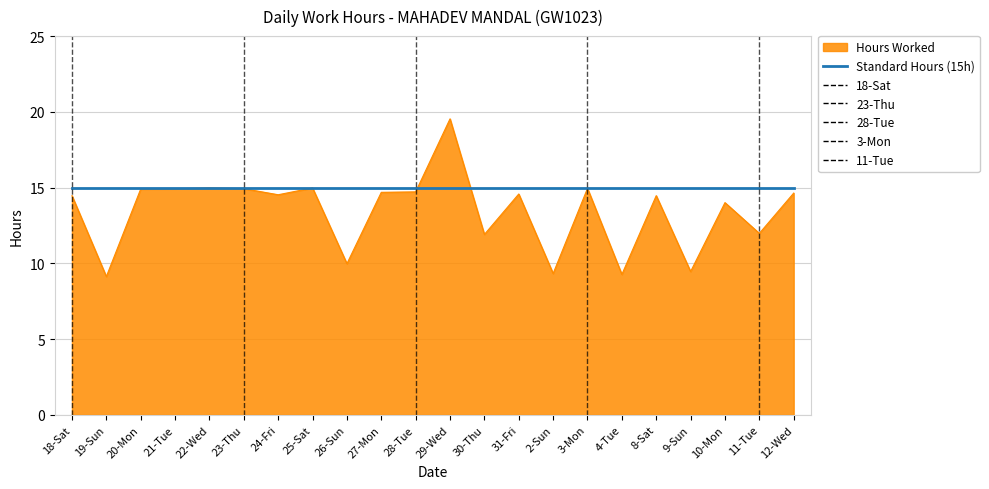

Which series has the largest total across all categories?

Standard Hours (15h)